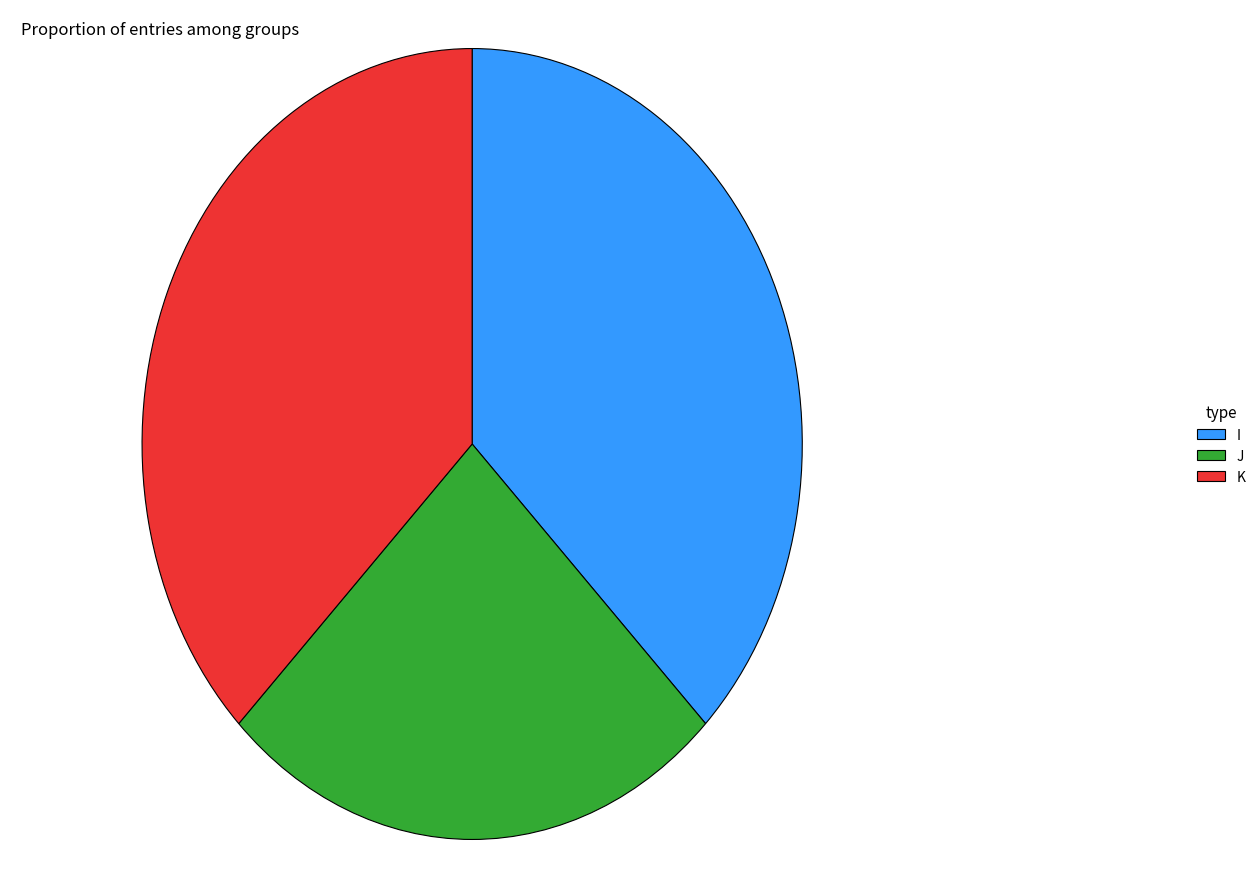

Is the sum of K and J greater than half?

Yes